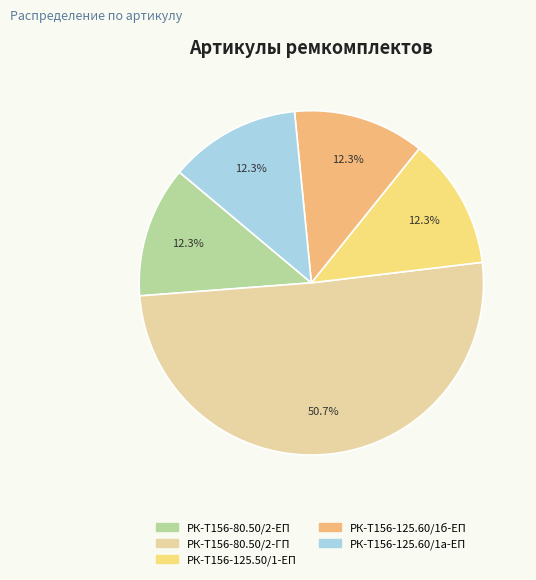

What percentage is the РК-Т156-80.50/2-ГП slice, to the nearest percent?

51%